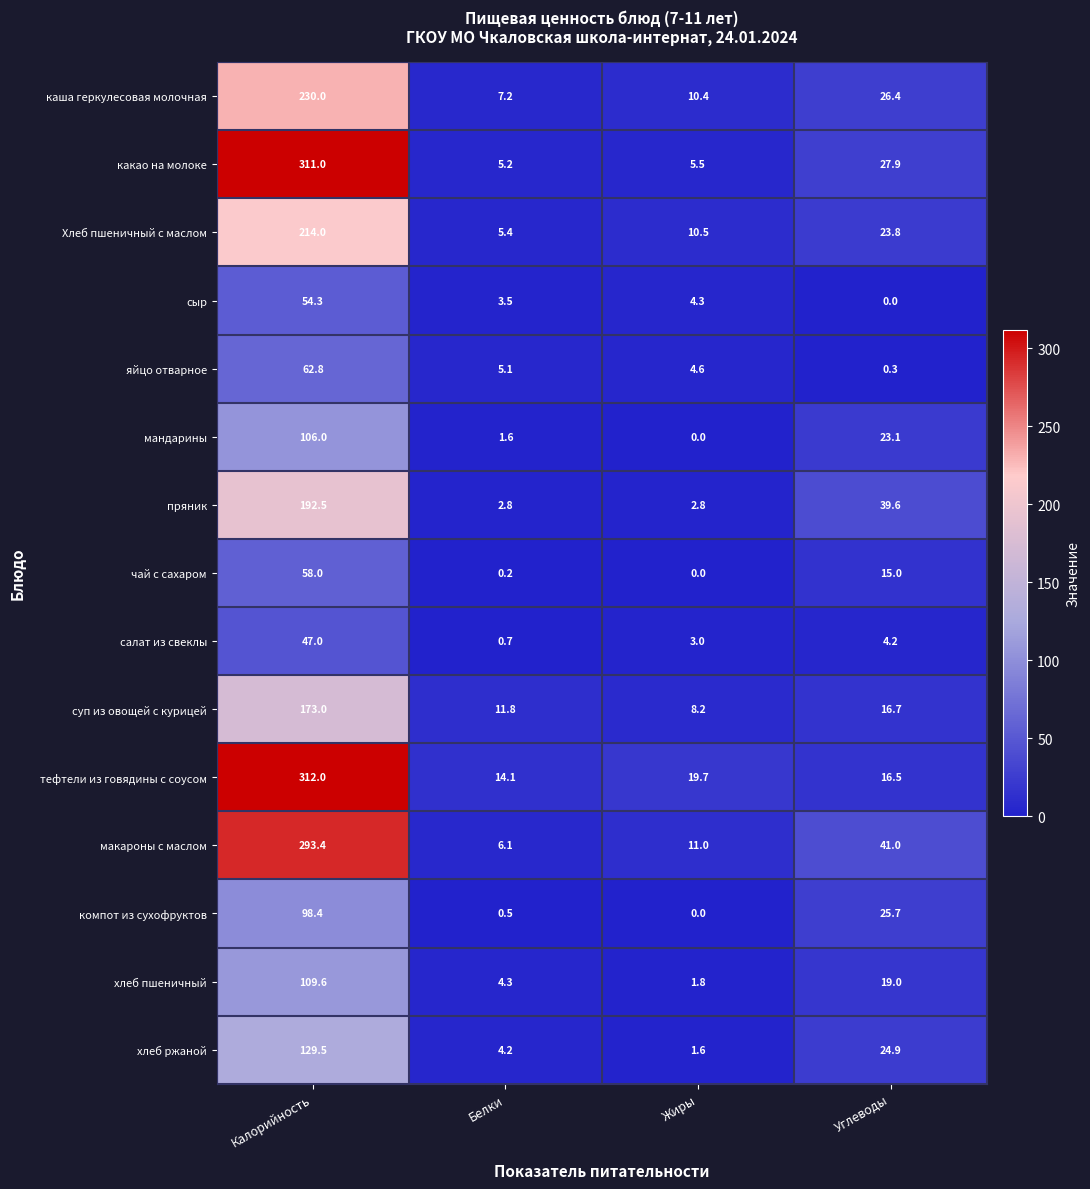

What is the spread (max minus min) of values at Белки?

13.9